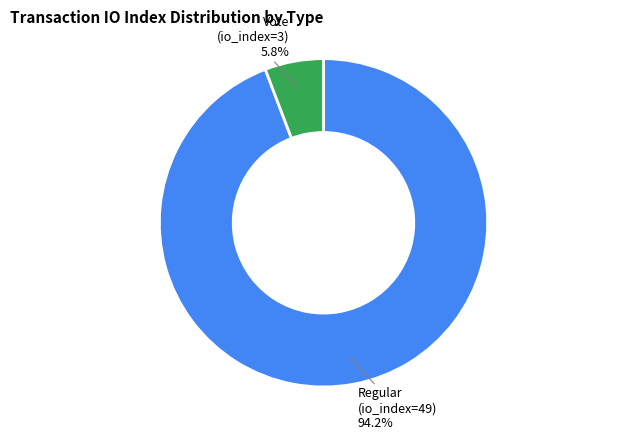

Which has a higher value, Regular (io_index=49) or Vote (io_index=3)?

Regular (io_index=49)